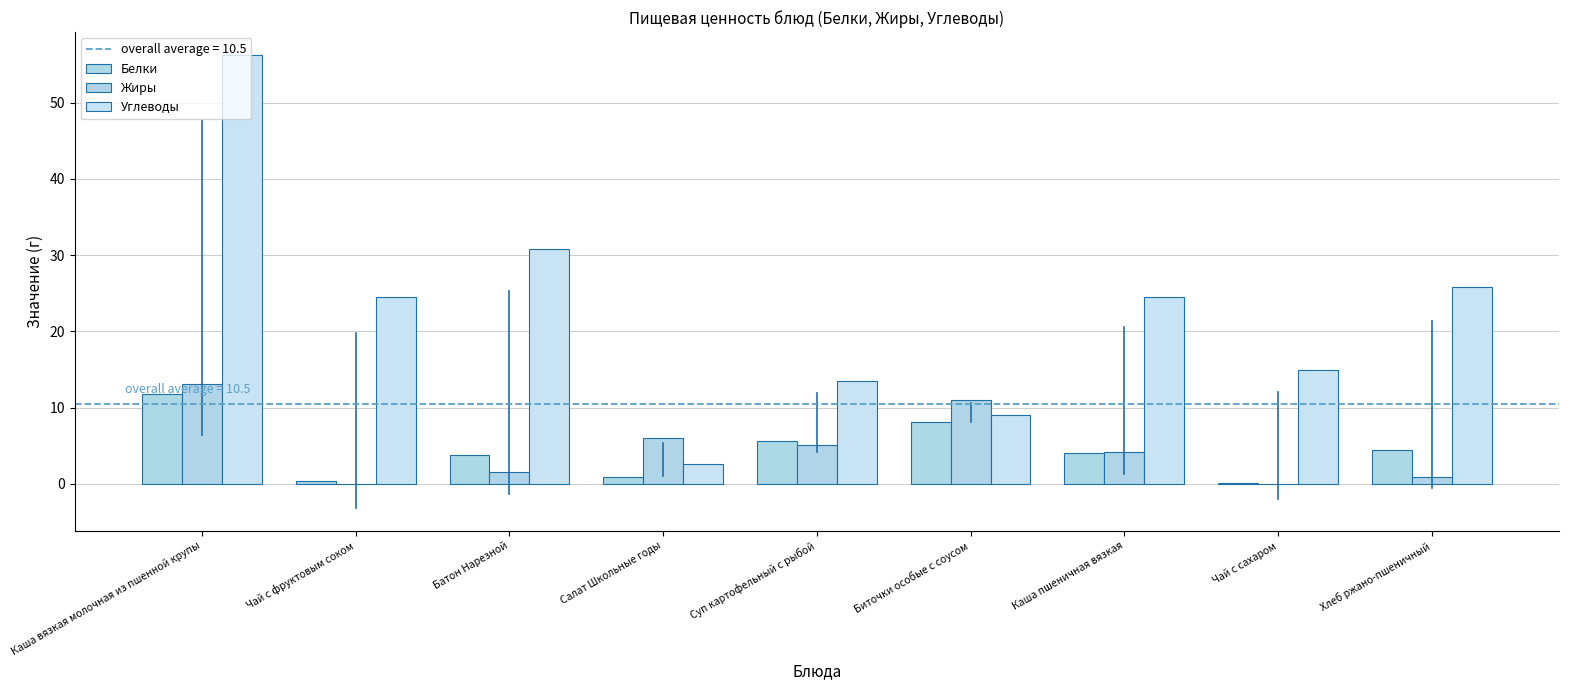

Does the chart contain stacked bars?

No